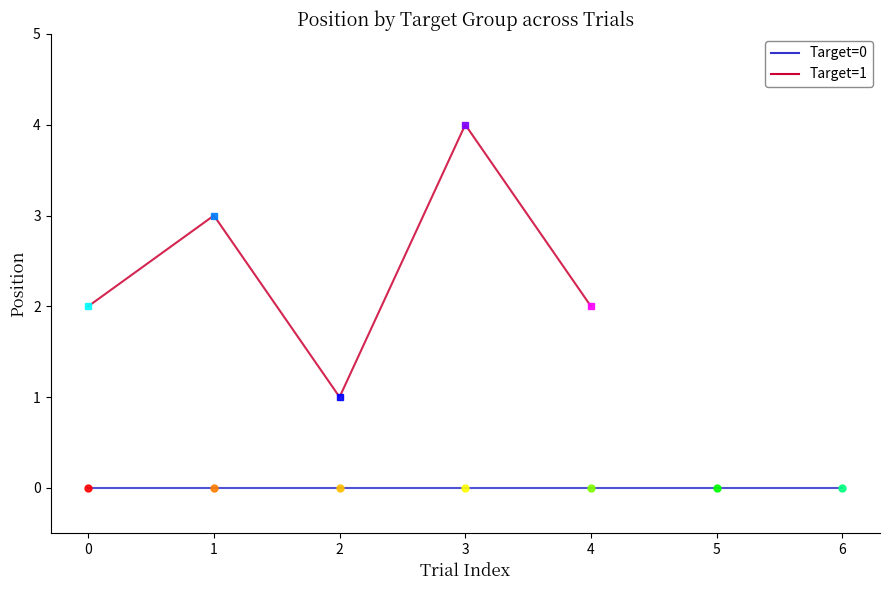

How many interior local valleys (lower than both neighbors) does the data have?

1